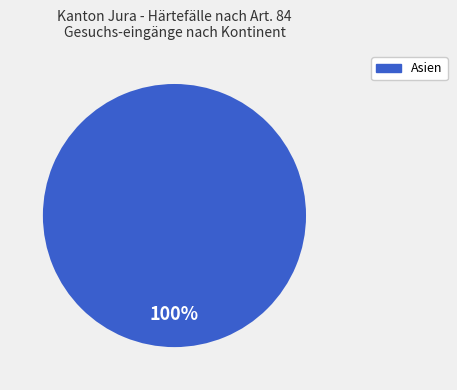

Rank the categories by value from highest to lowest.

Asien